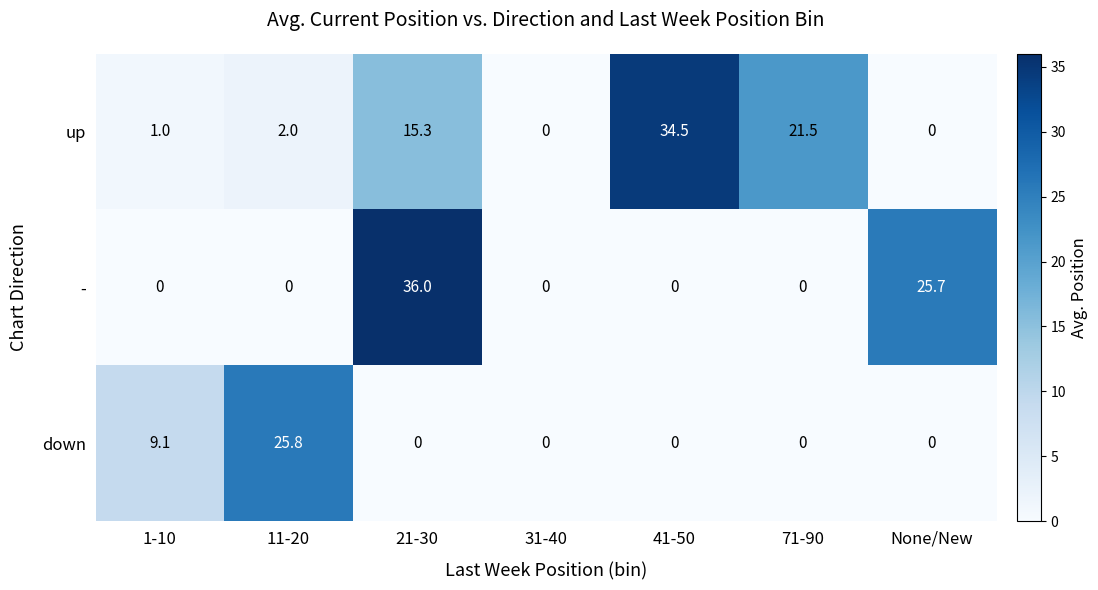

Rank the series by their average value, from lowest to highest.

down, -, up